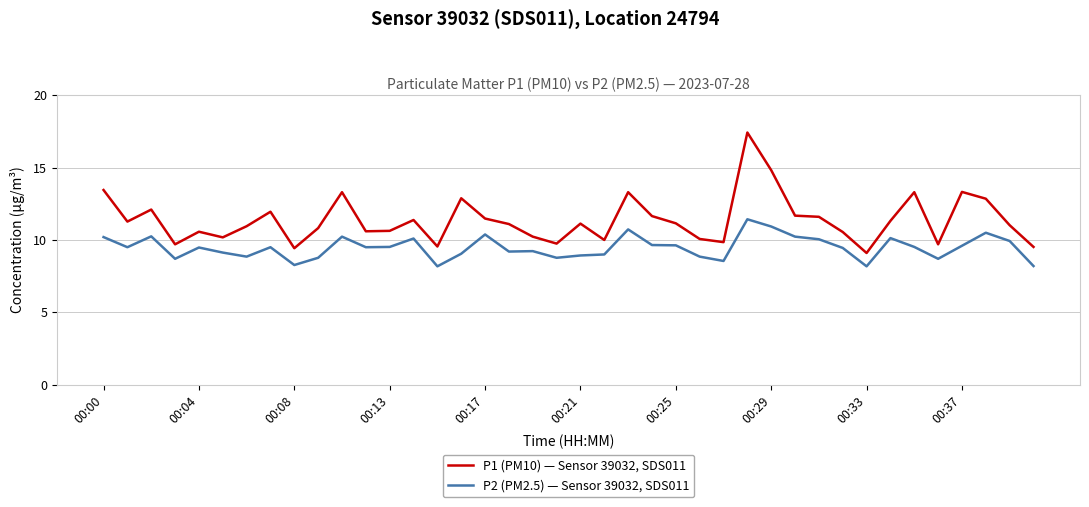

Rank the series by their average value, from highest to lowest.

P1 (PM10) — Sensor 39032, SDS011, P2 (PM2.5) — Sensor 39032, SDS011